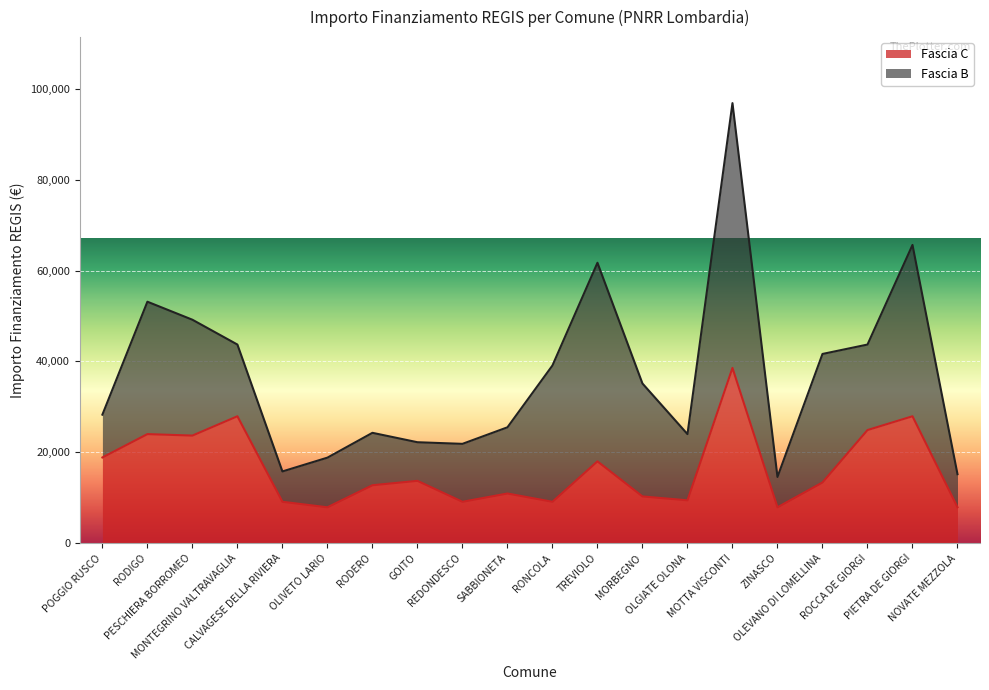

At which label is the value closest to 23228?

PESCHIERA BORROMEO